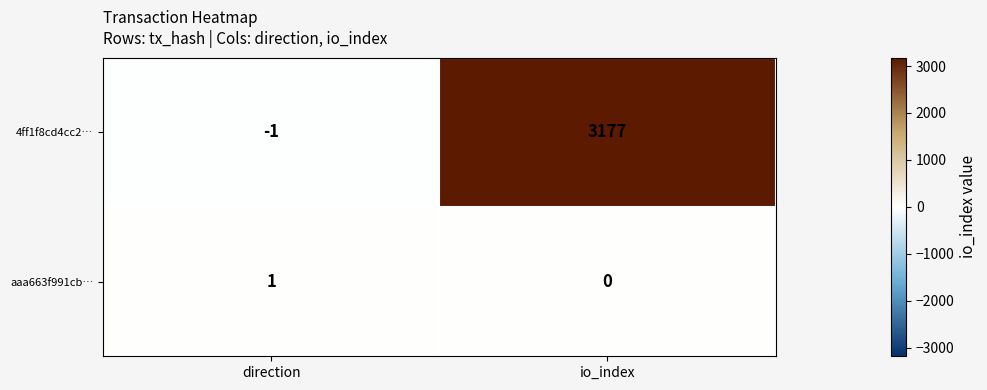

What is the difference between the 4ff1f8cd4cc2… values at io_index and direction?

3178